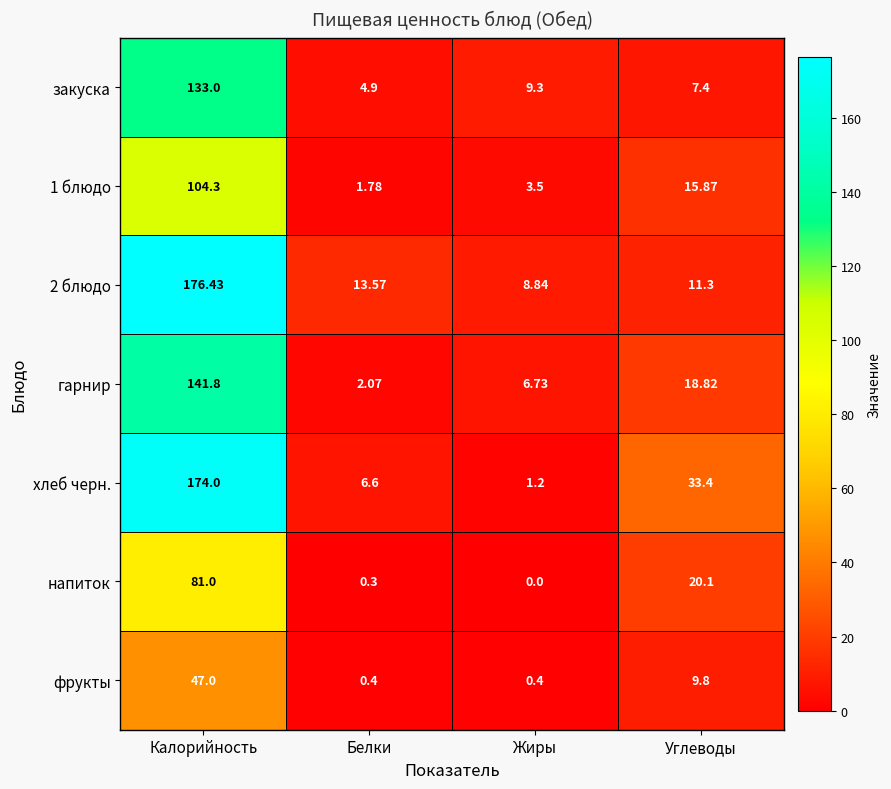

Count the number of categories in the chart.

4